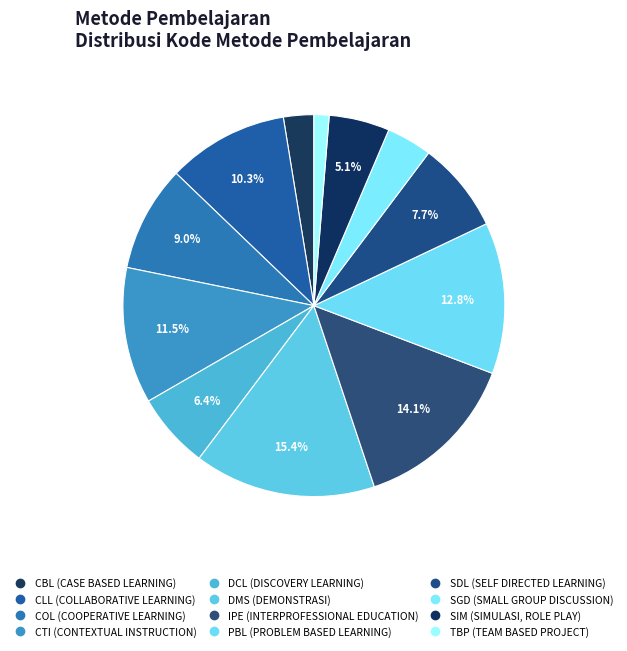

How many slices are in this pie chart?

12